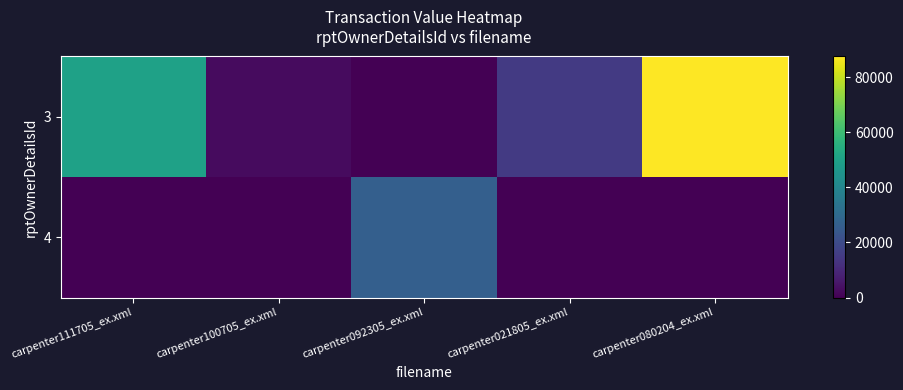

List the series in order of their peak value, highest first.

3, 4